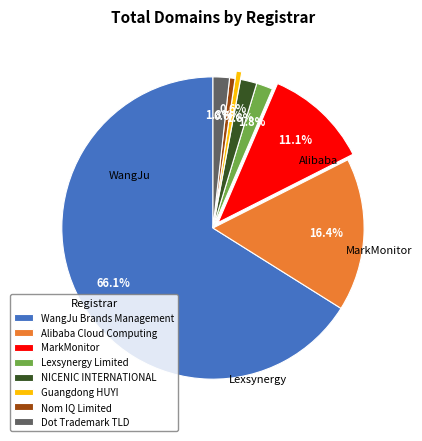

To the nearest percent, what is the difference between the Lexsynergy Limited and Guangdong HUYI slice percentages?

1%